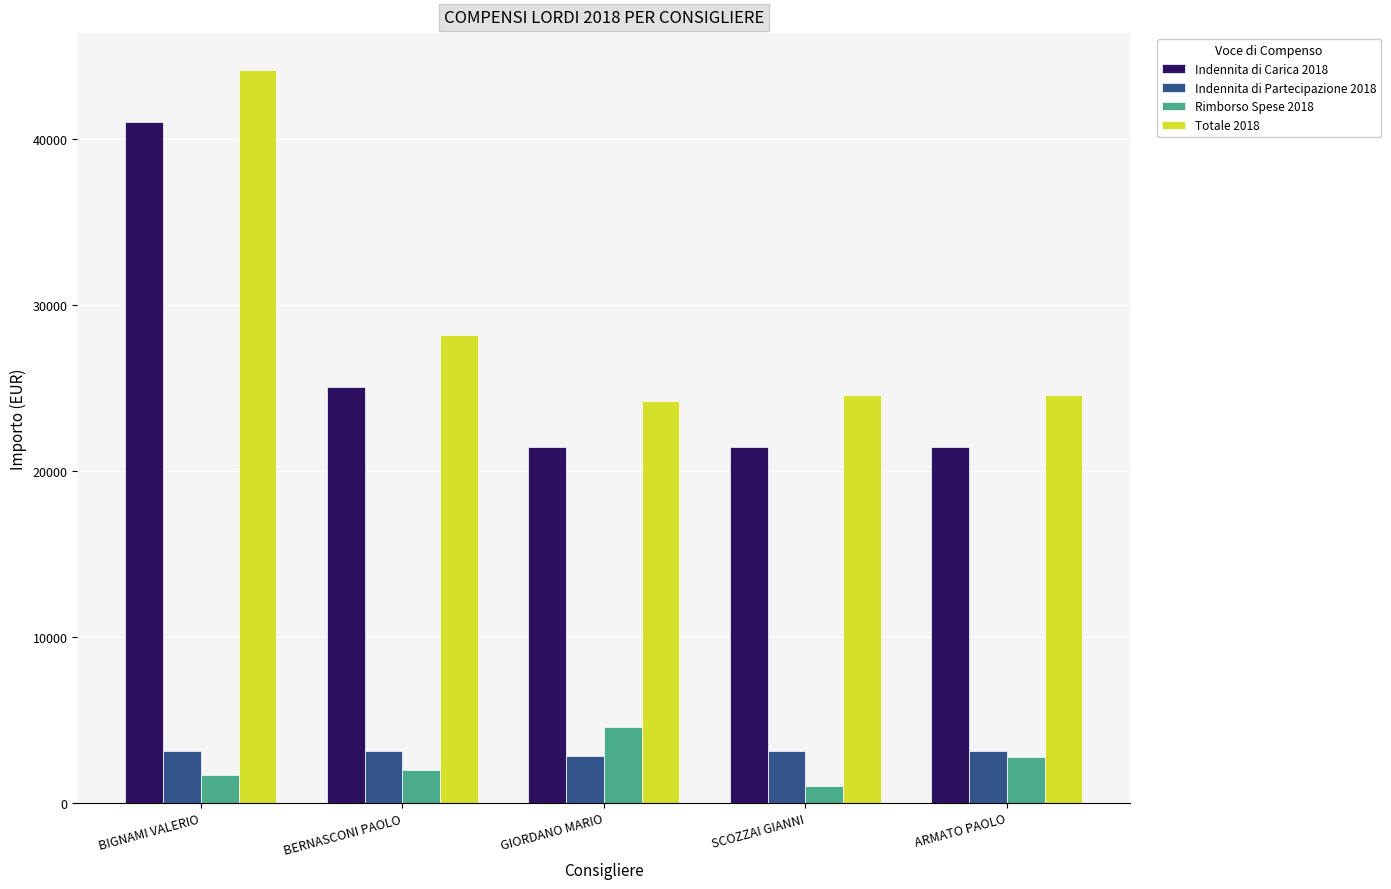

What is the difference between the highest and lowest values at BIGNAMI VALERIO?

42491.9